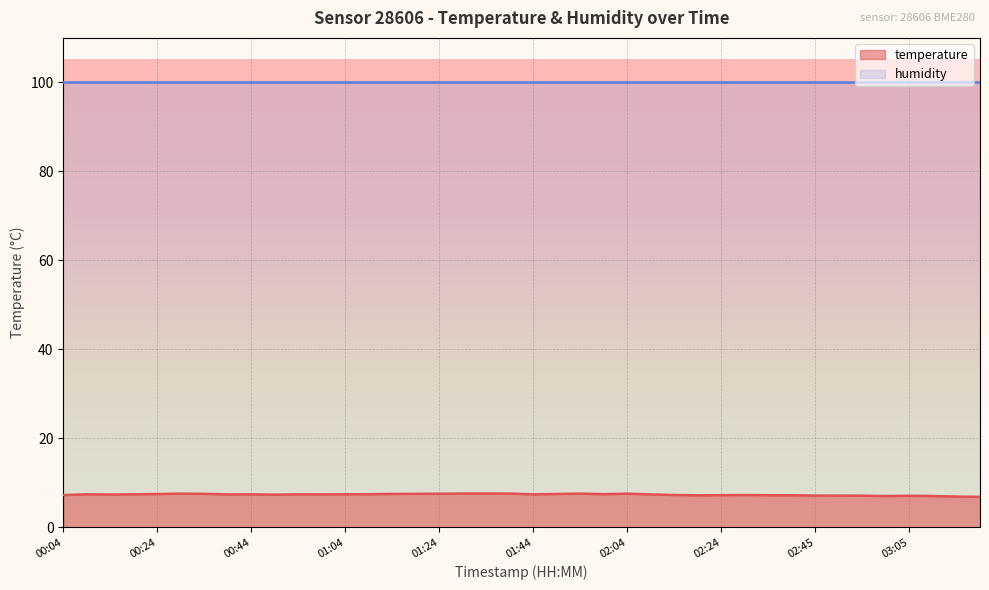

What is the difference between the maximum and minimum values?

0.8